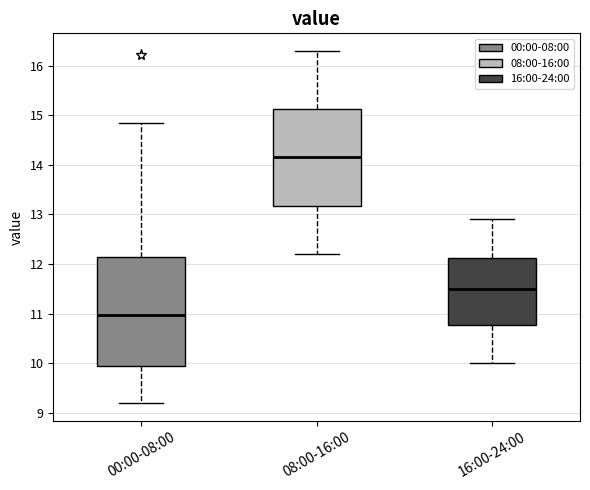

Reading left to right, transcribe this box plot: for each box, give where its median line is, the range the box spans, and where its two whiskers end, as read against the y-axis. The values are not printed on the chart, so give them approximately, as read against the axis.

00:00-08:00: median 11.0, box 9.9 to 12.2, whiskers 9.2 to 14.9
08:00-16:00: median 14.2, box 13.2 to 15.1, whiskers 12.2 to 16.3
16:00-24:00: median 11.5, box 10.8 to 12.1, whiskers 10.0 to 12.9